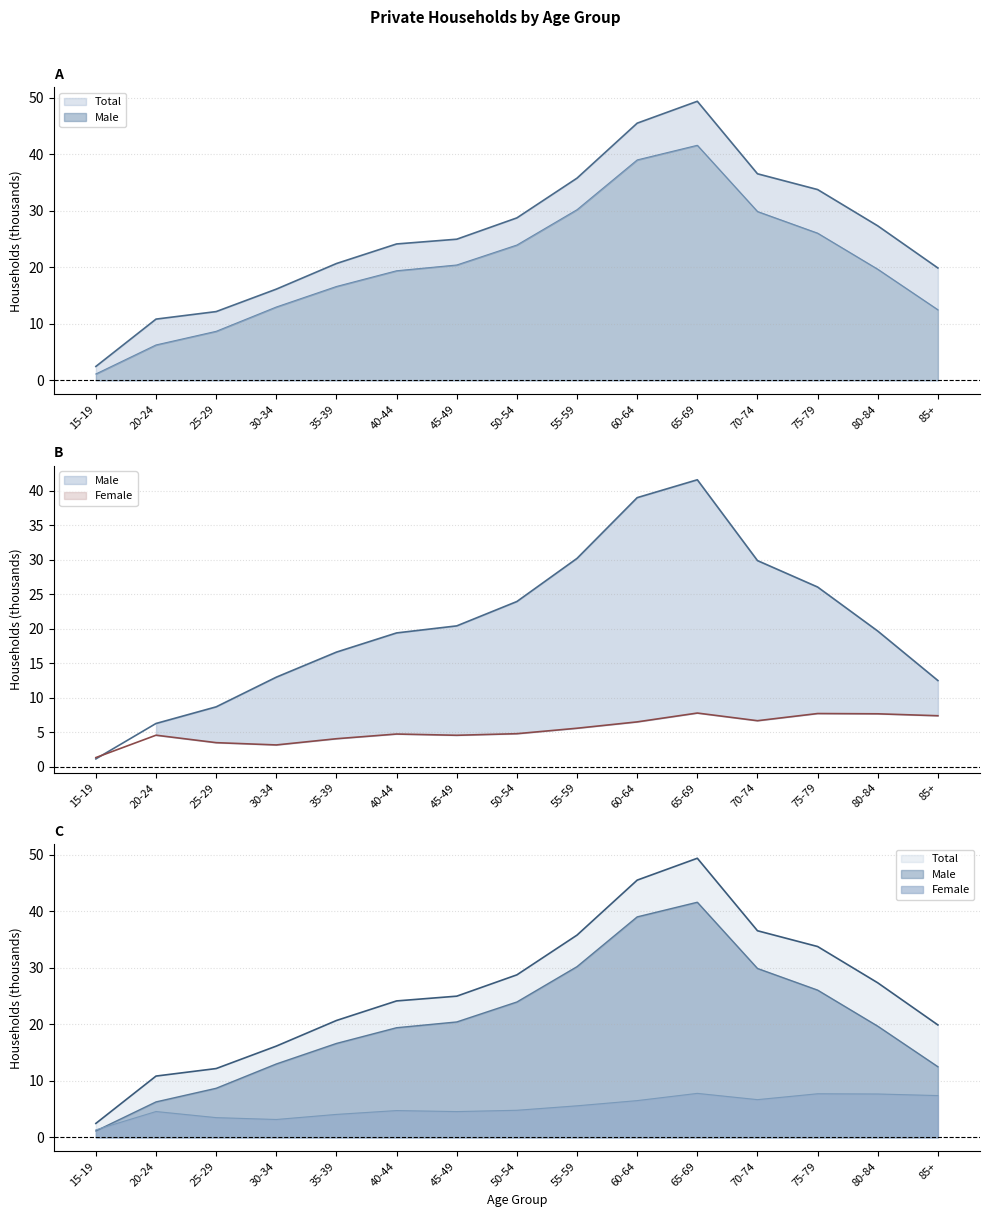

At 55-59, list the series in order from smallest to largest.

Female, Male, Total